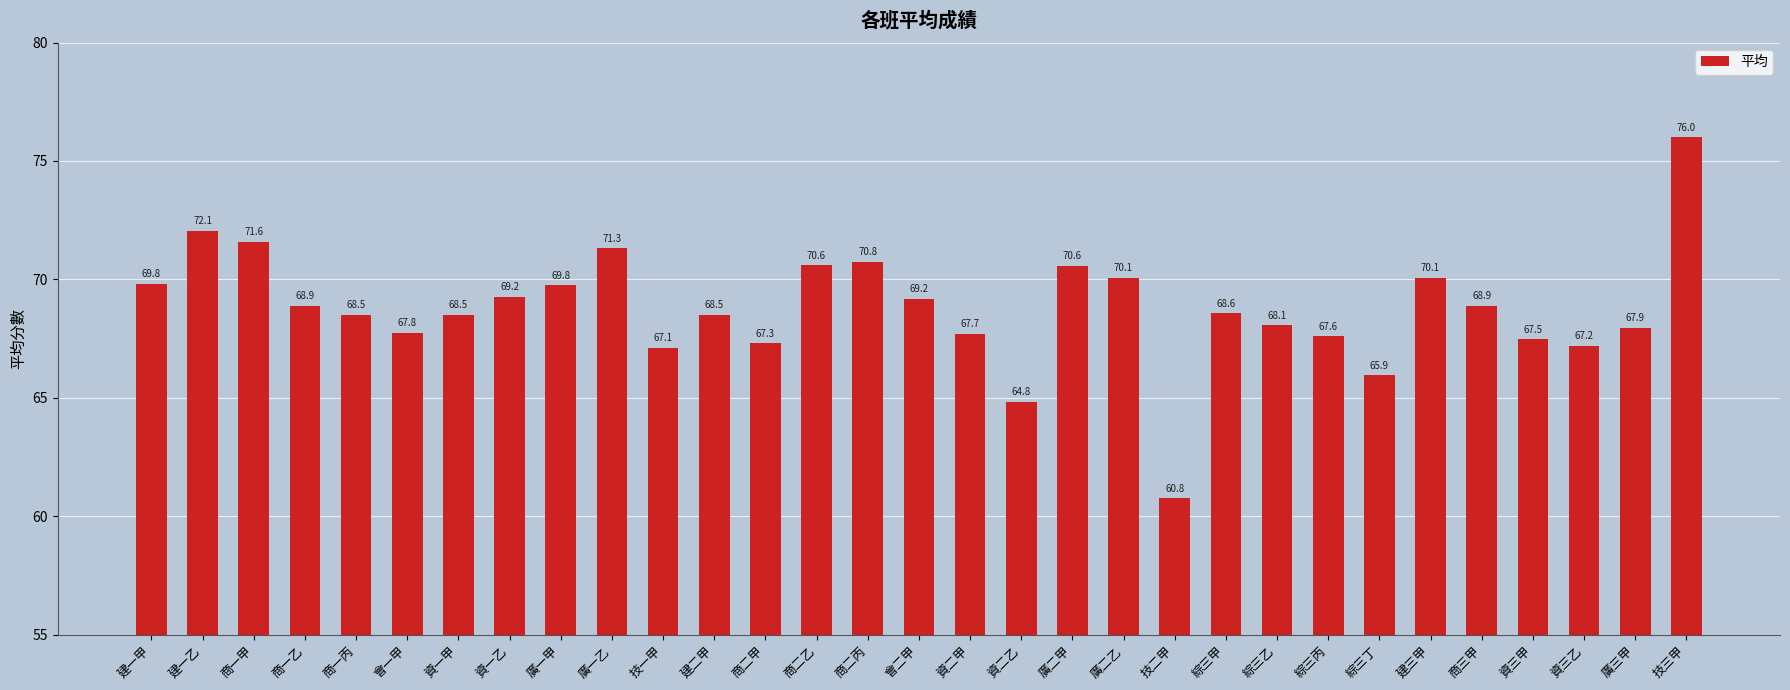

What is the label of the 14th bar from the left?

商二乙